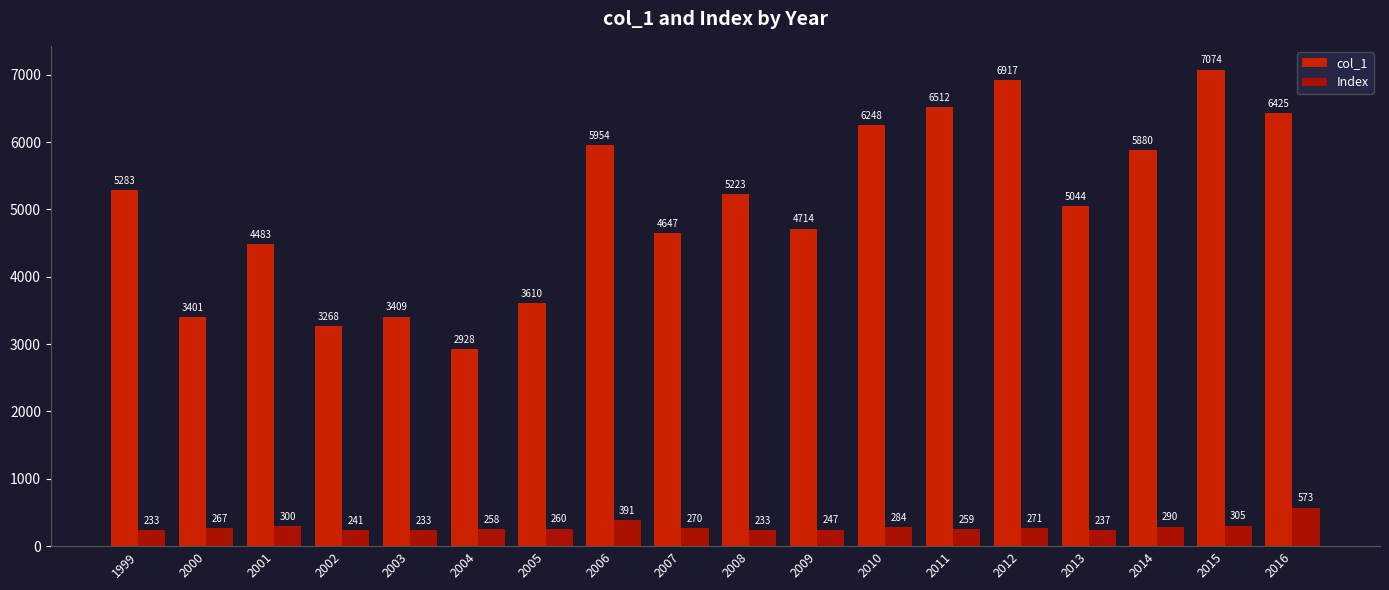

Which series has the largest total across all categories?

col_1